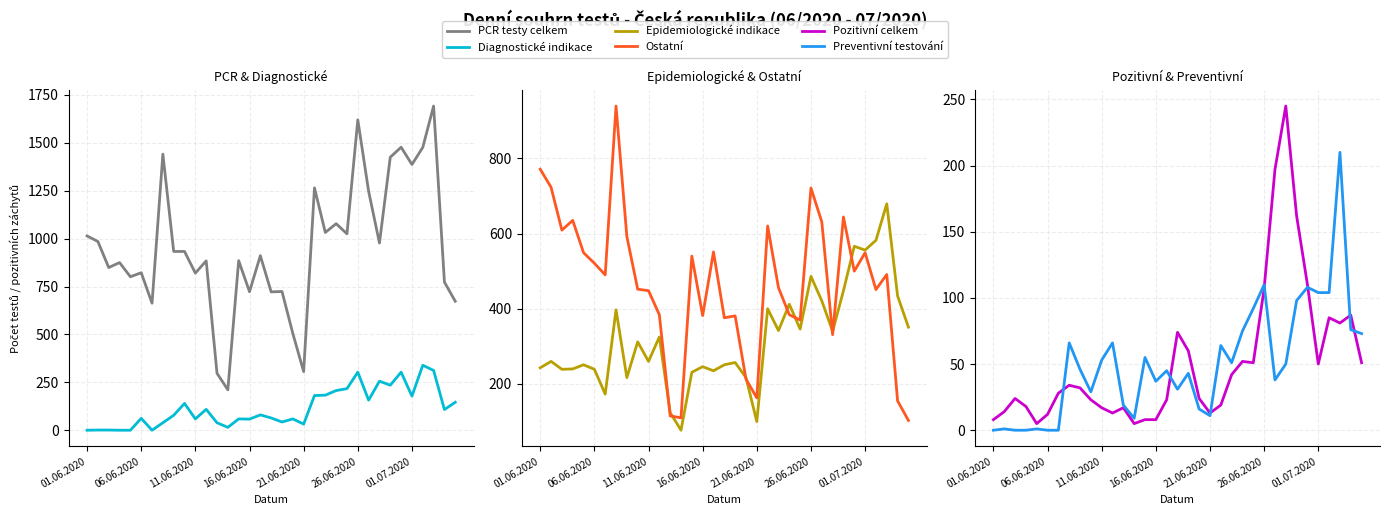

How many data points in PCR testy celkem are less than 911?

17